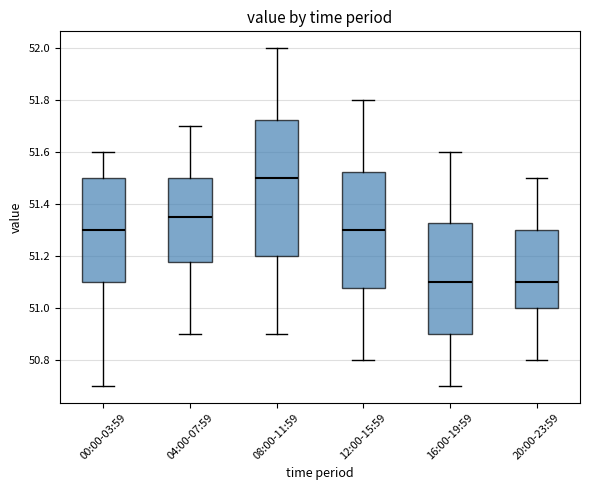

Which box is the tallest, from its lower edge to its upper edge?

08:00-11:59